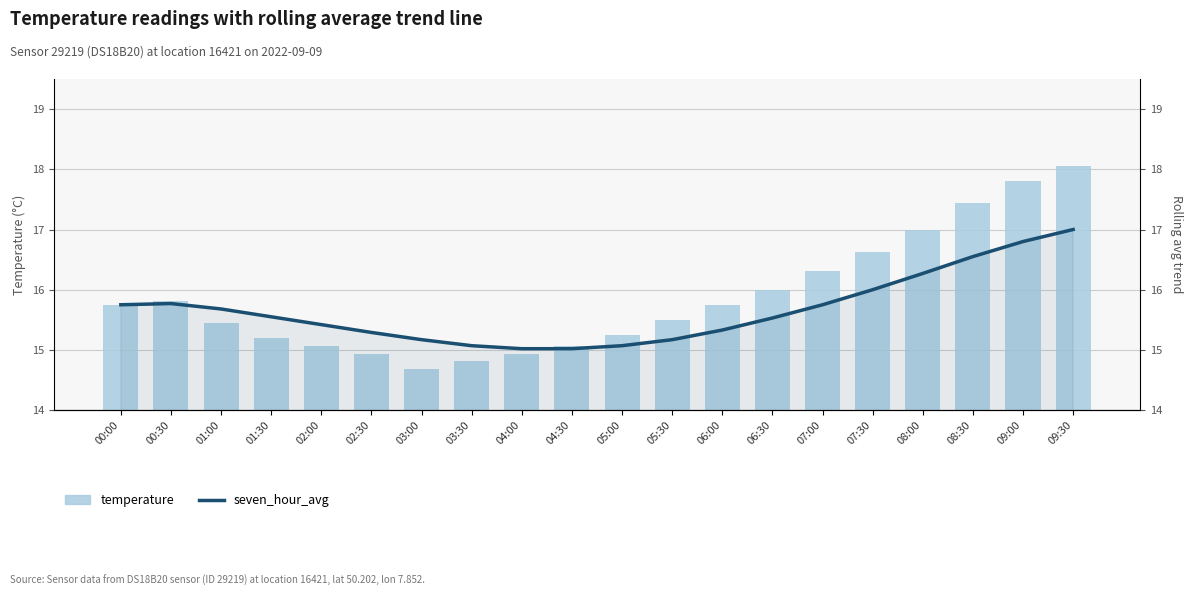

What value does the temperature series have at 07:30?

16.6